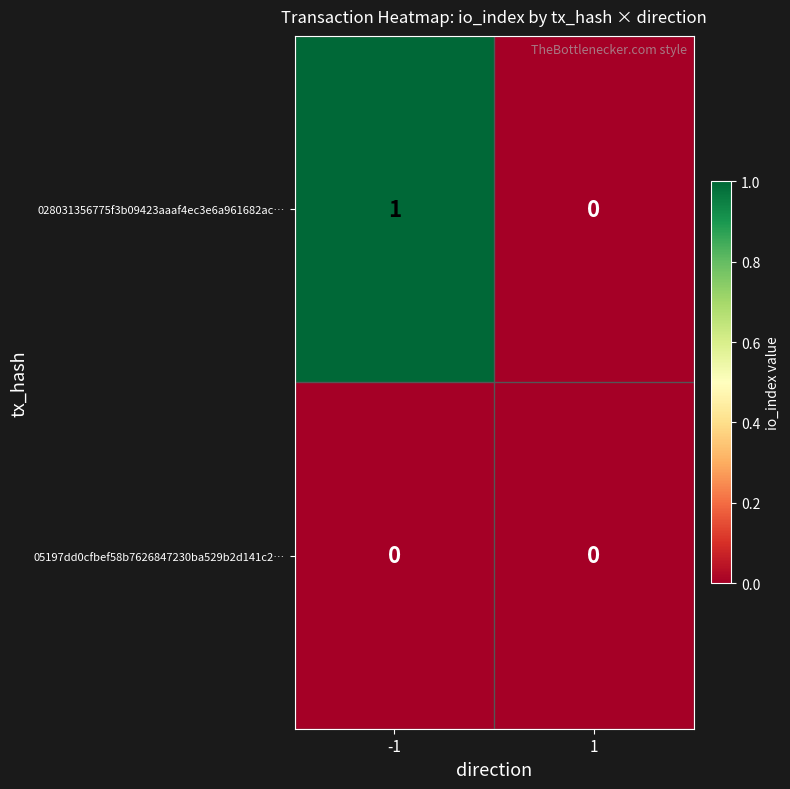

True or false: 028031356775f3b09423aaaf4ec3e6a961682ac… has a value of 1 at -1.

True